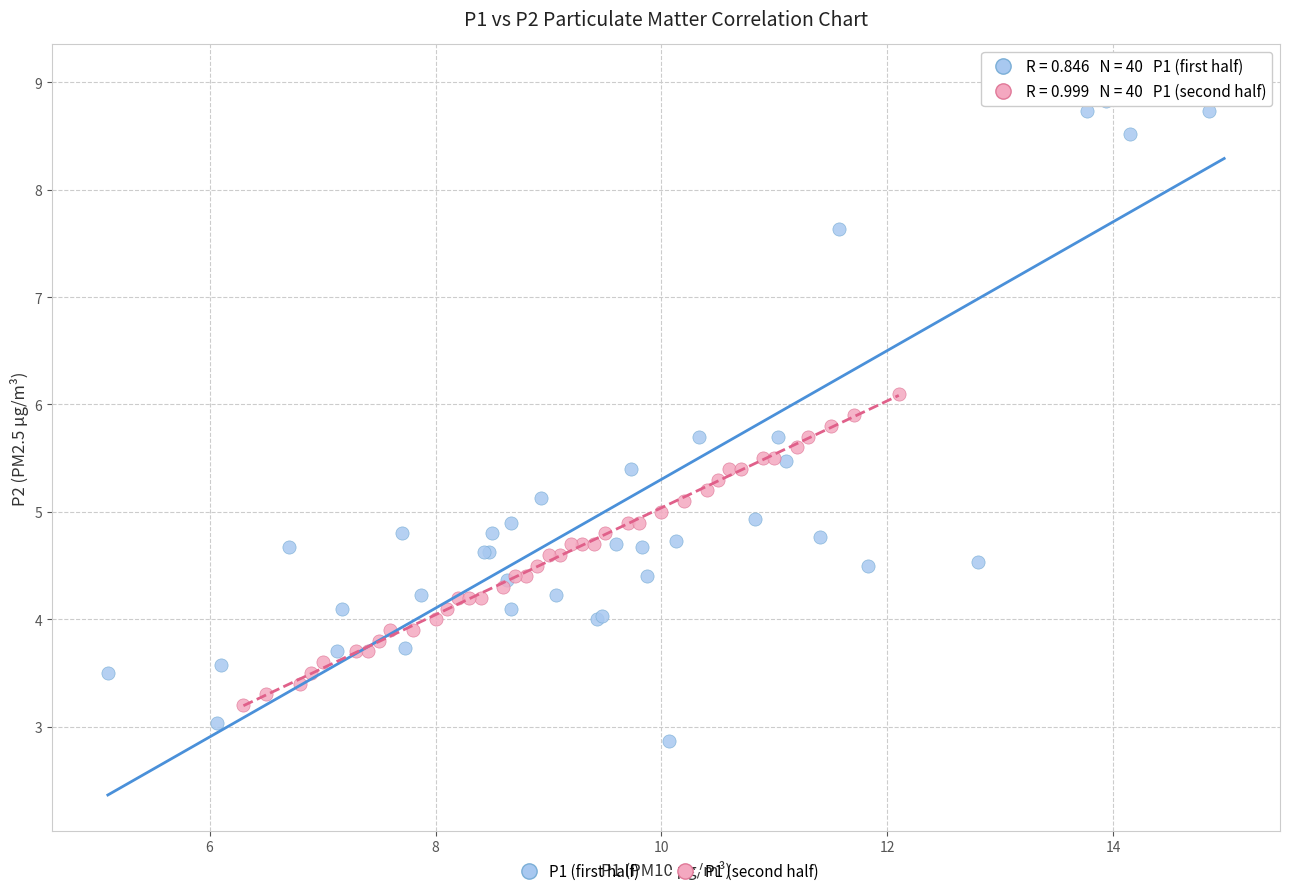

Which series contains the lowest Y value?

P1 (first half)